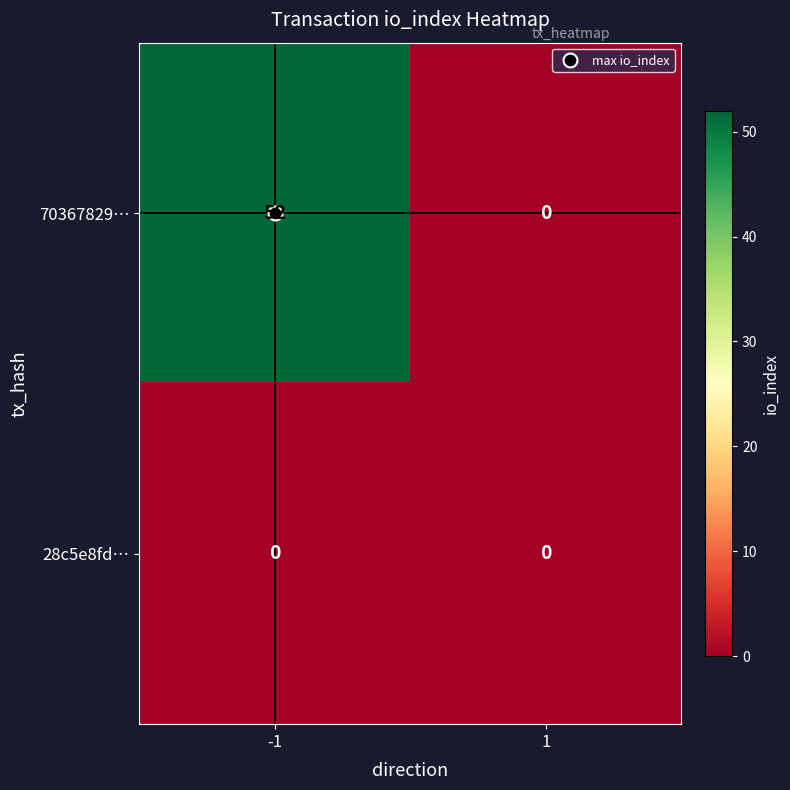

Rank the categories by 70367829… value from lowest to highest.

1, -1